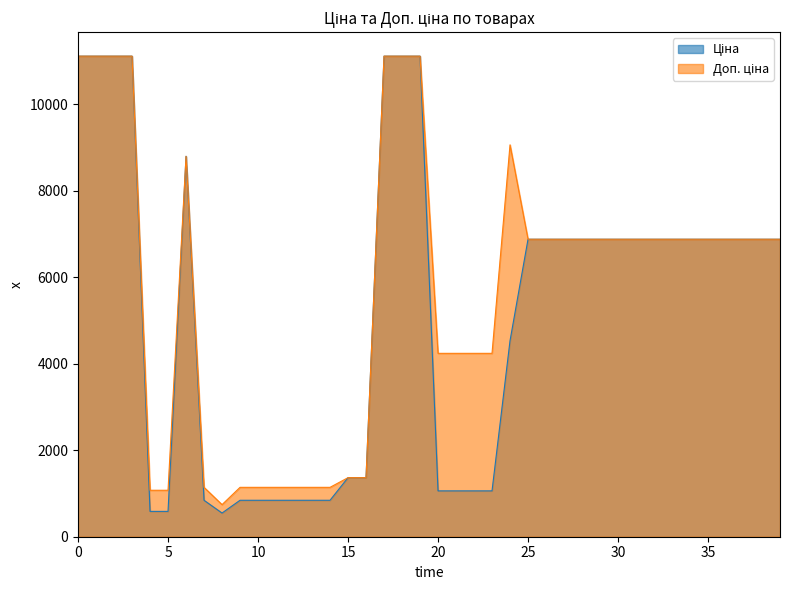

Rank the series by their maximum value, from lowest to highest.

Ціна, Доп. ціна